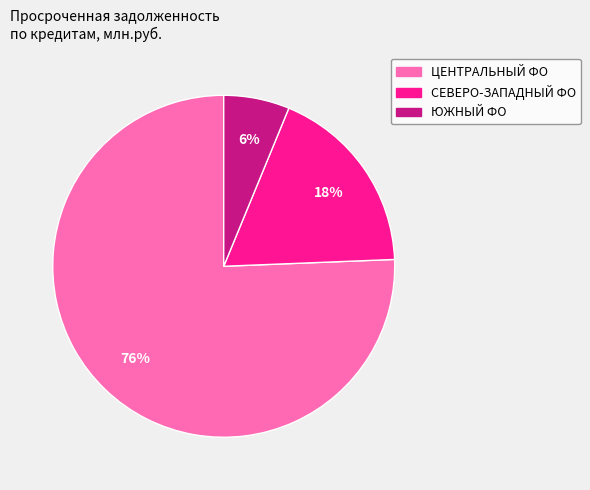

Does any single category account for the majority?

Yes